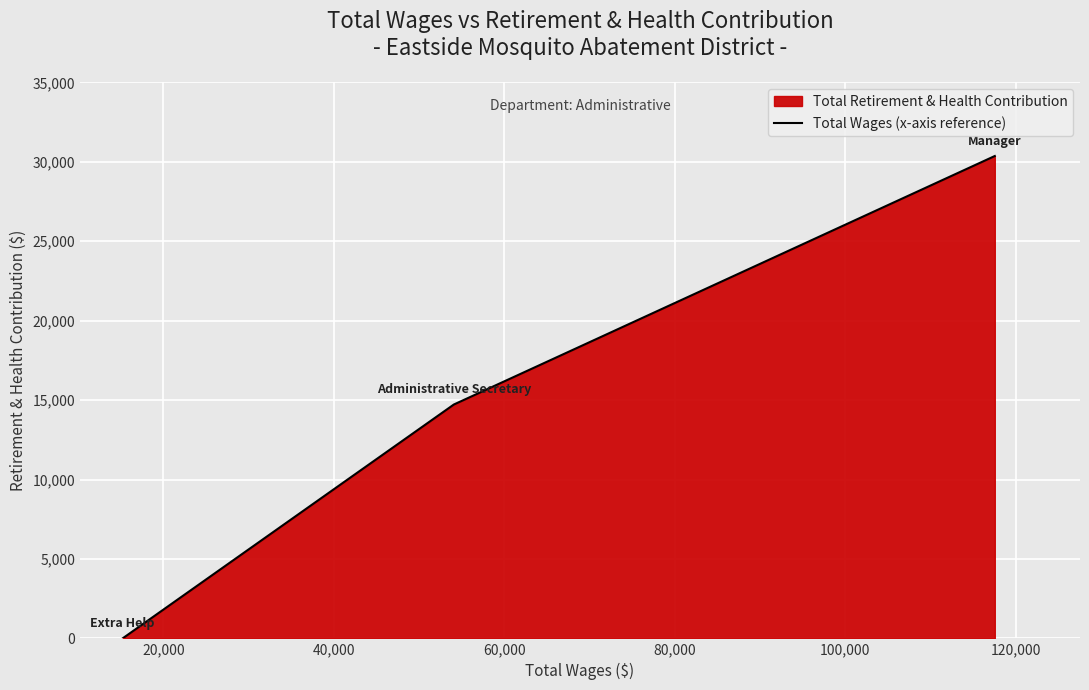

How many positive values are there?

2